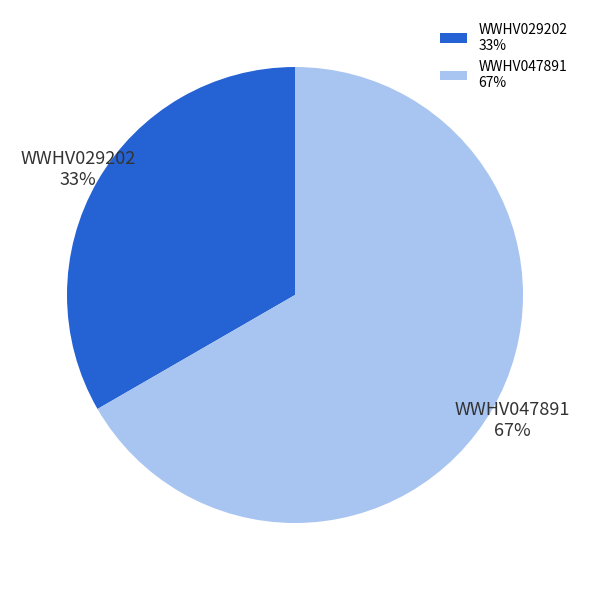

Does WWHV029202 account for over 50% of the chart?

No